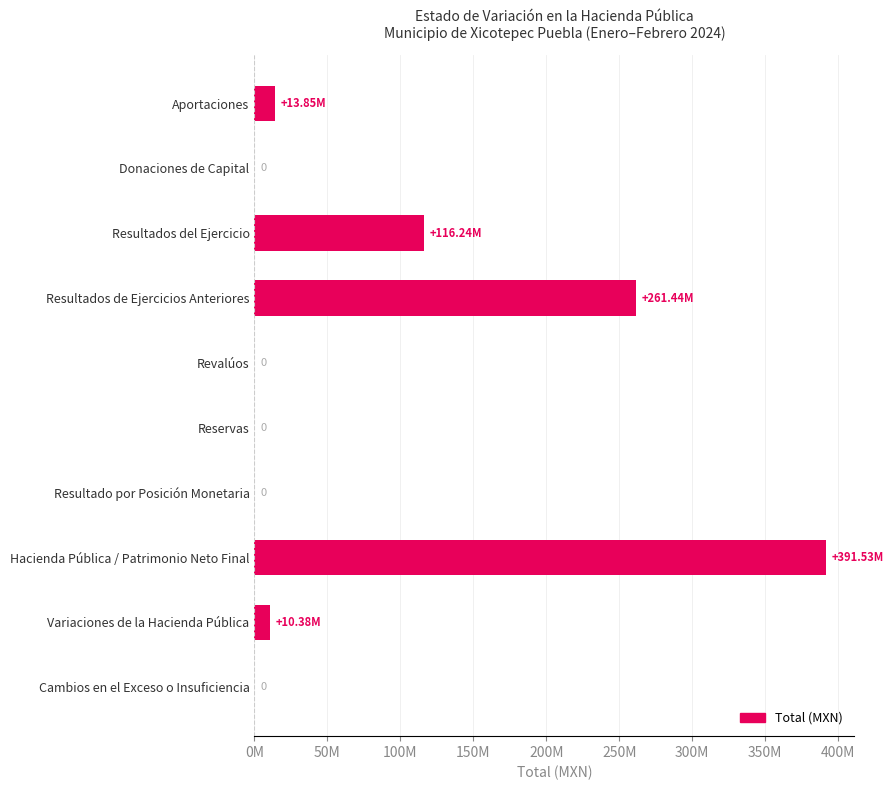

What is the difference between the maximum and minimum values?

391530515.9